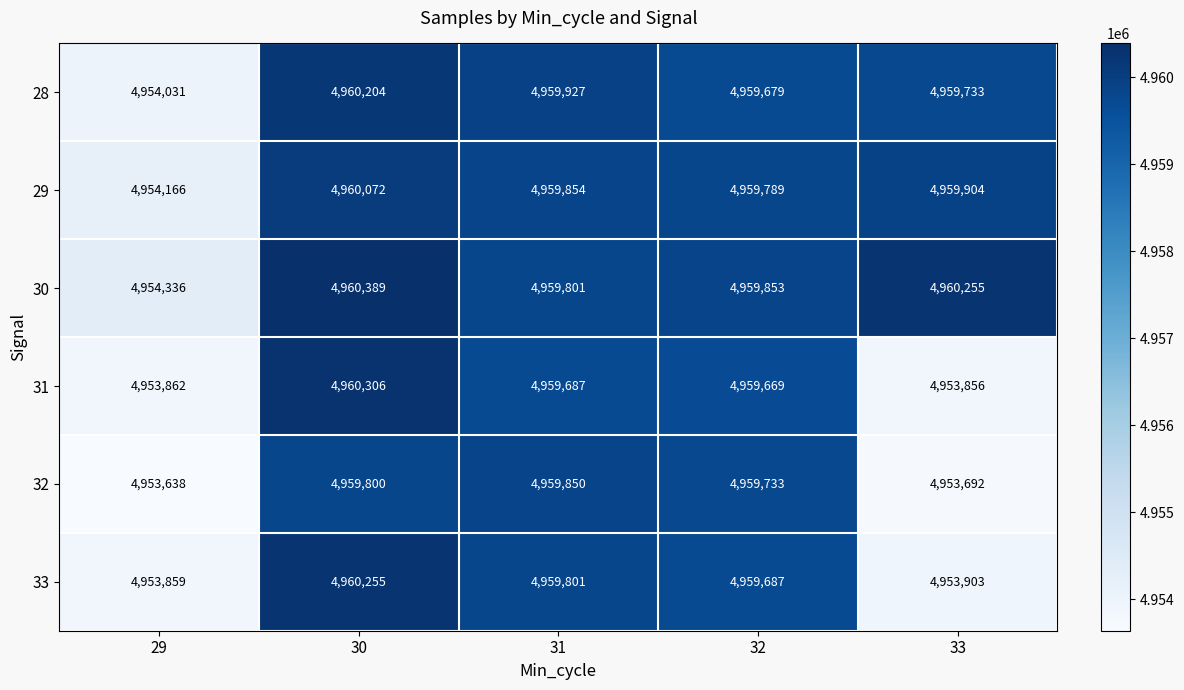

Which series has the largest range (max minus min)?

31